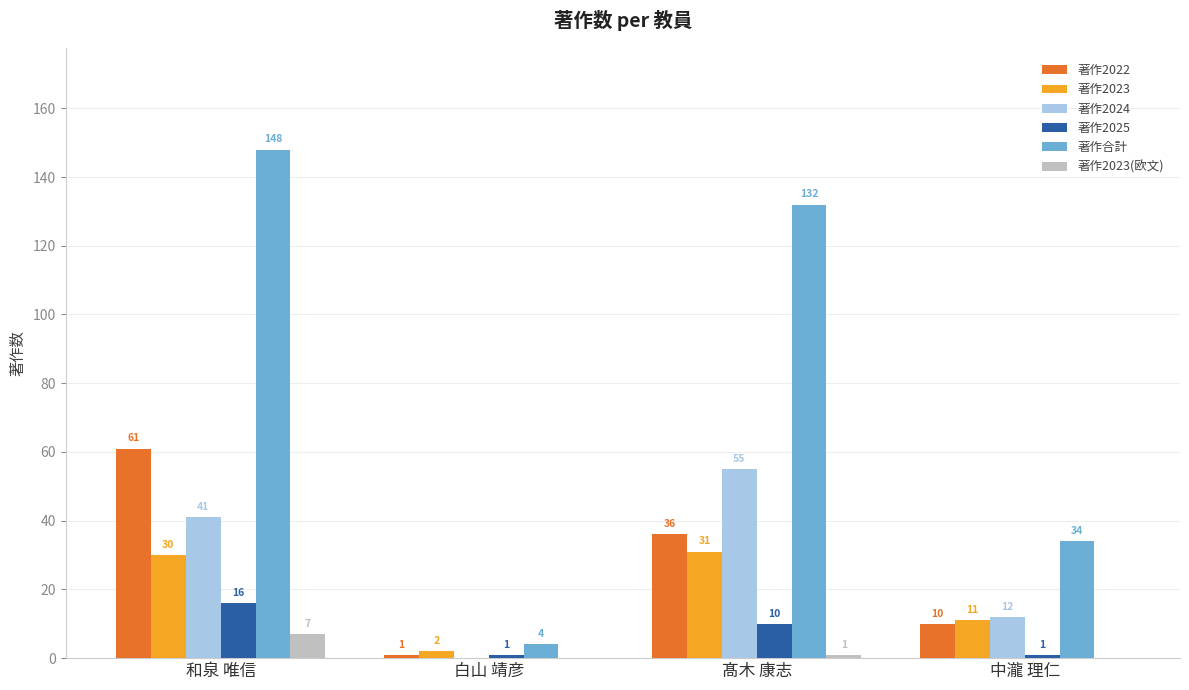

What is the sum of the 著作2023(欧文) values at 和泉 唯信 and 中瀧 理仁?

7